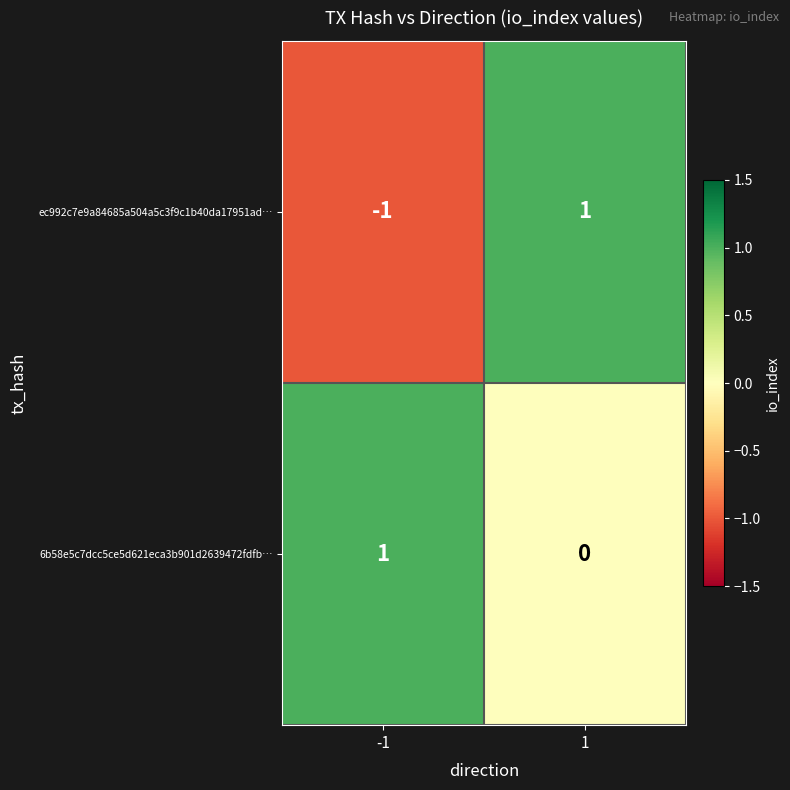

Rank the series by their average value, from highest to lowest.

6b58e5c7dcc5ce5d621eca3b901d2639472fdfb…, ec992c7e9a84685a504a5c3f9c1b40da17951ad…